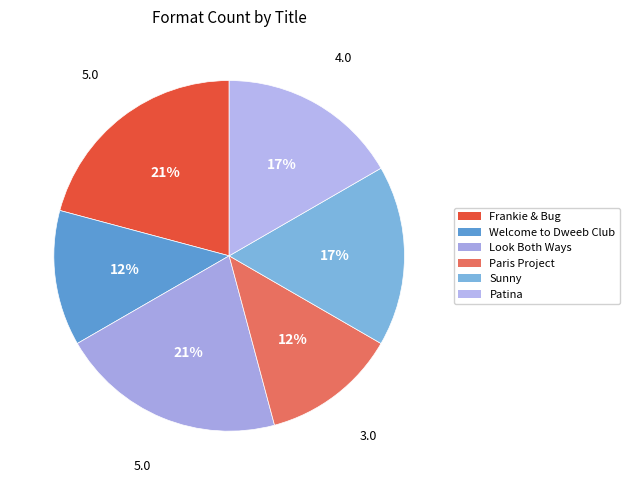

To the nearest percent, what is the difference between the largest and smallest slice percentages?

8%